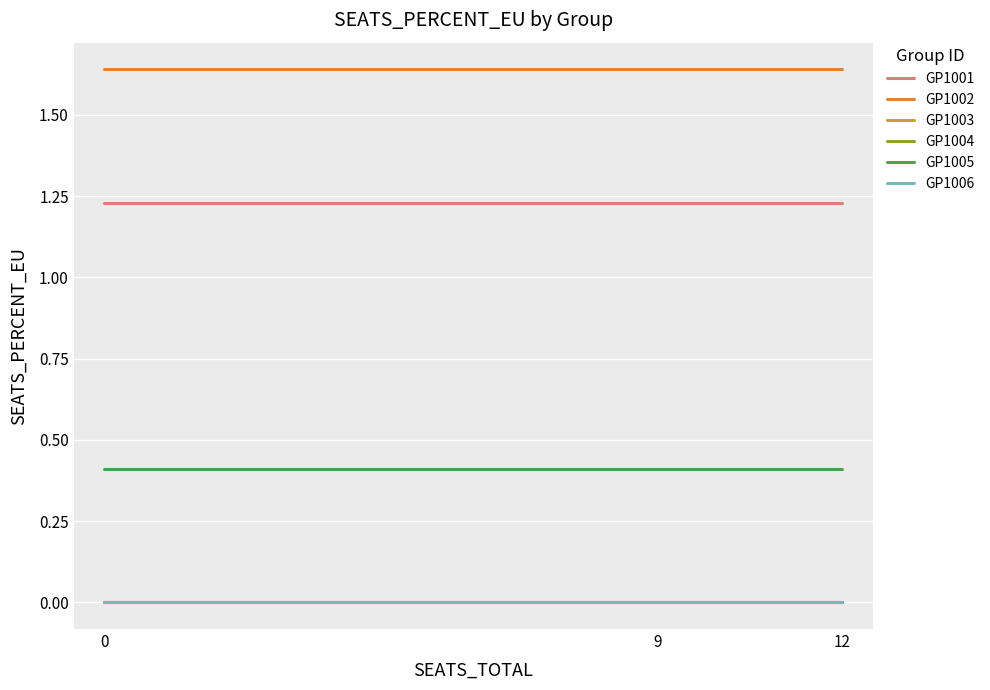

What is the maximum value for GP1001?

1.2